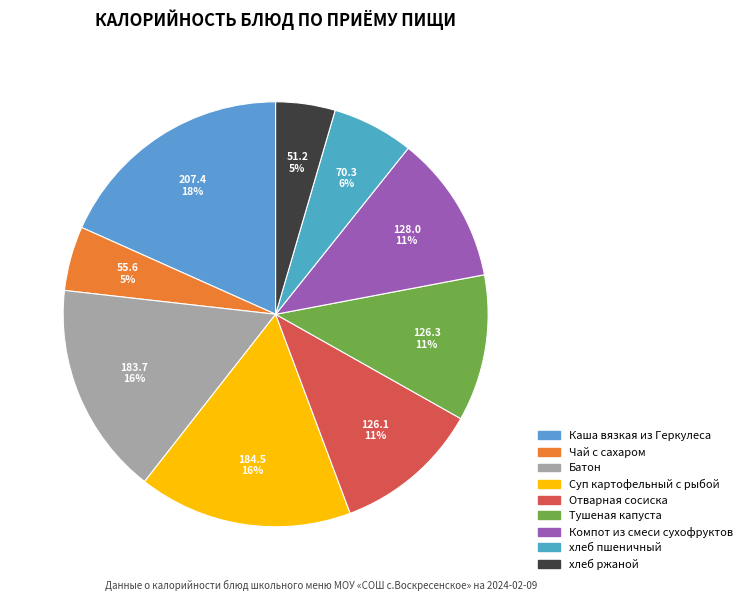

Does any single category account for the majority?

No